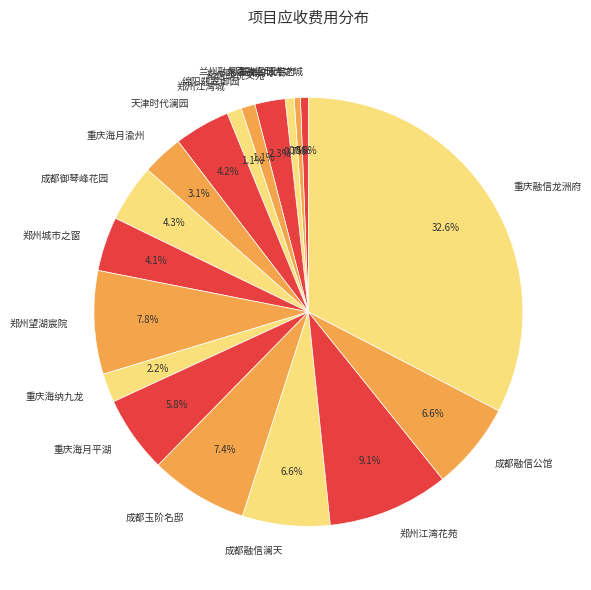

To the nearest percent, what percentage of the pie is 重庆海月渝州?

3%